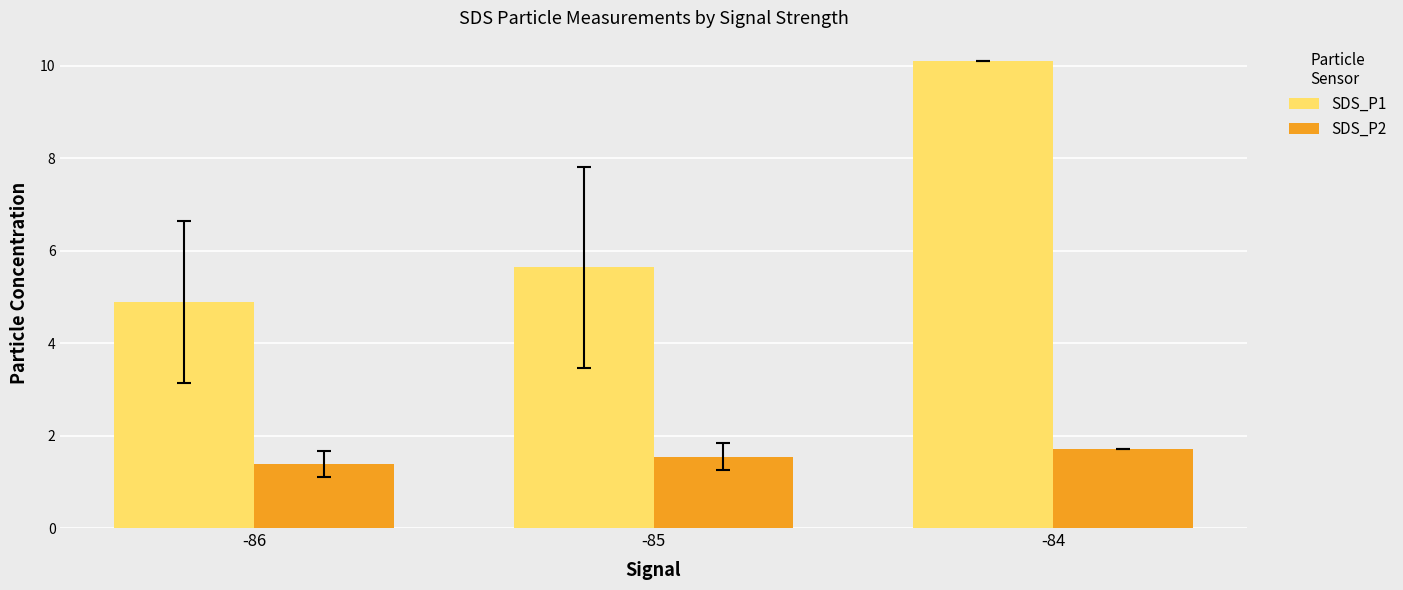

Where is SDS_P2 nearest to the value 1?

-86